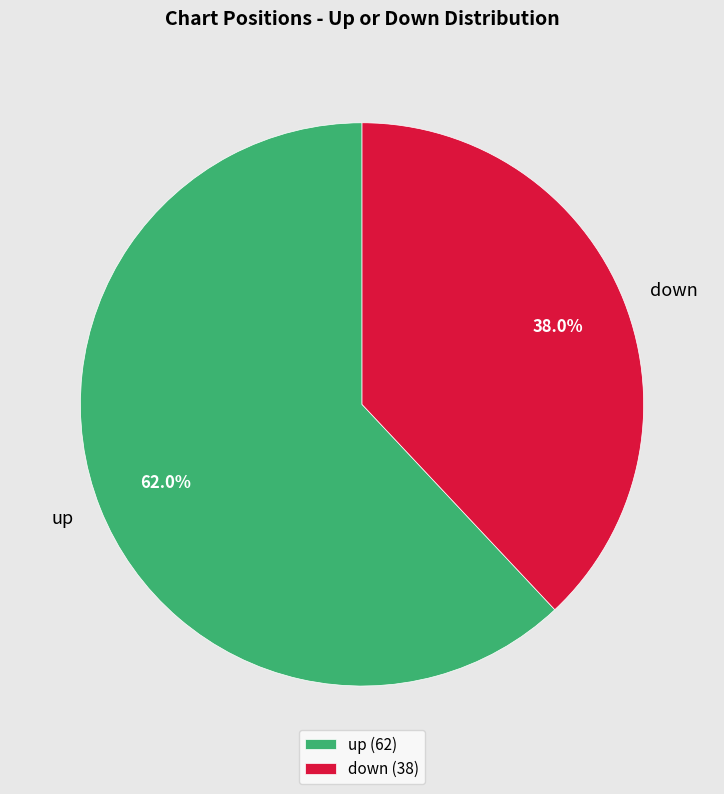

Is there any slice that represents more than half of the pie?

Yes